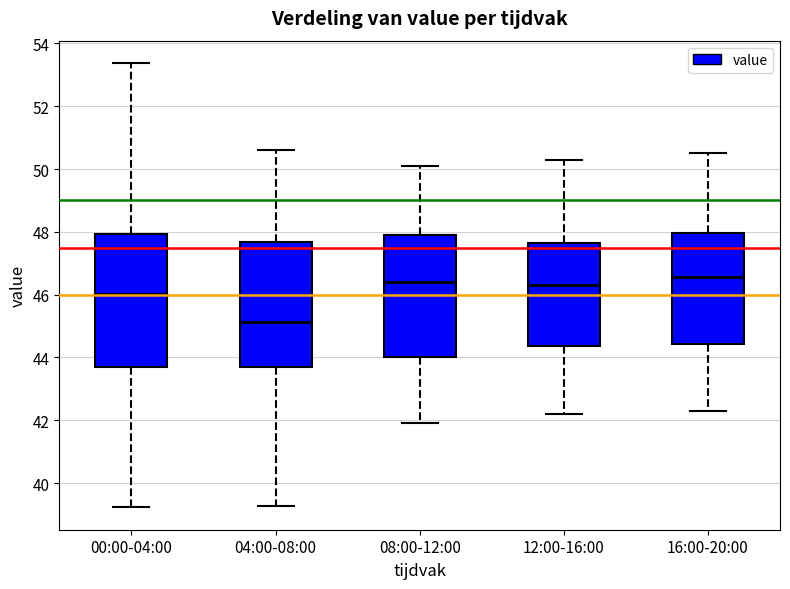

Reading left to right, transcribe this box plot: for each box, give where its median line is, the range the box spans, and where its two whiskers end, as read against the y-axis. The values are not printed on the chart, so give them approximately, as read against the axis.

00:00-04:00: median 46.0, box 43.6 to 48.0, whiskers 39.2 to 53.4
04:00-08:00: median 45.2, box 43.6 to 47.6, whiskers 39.2 to 50.6
08:00-12:00: median 46.4, box 44.0 to 48.0, whiskers 42.0 to 50.2
12:00-16:00: median 46.4, box 44.4 to 47.6, whiskers 42.2 to 50.4
16:00-20:00: median 46.6, box 44.4 to 48.0, whiskers 42.4 to 50.6